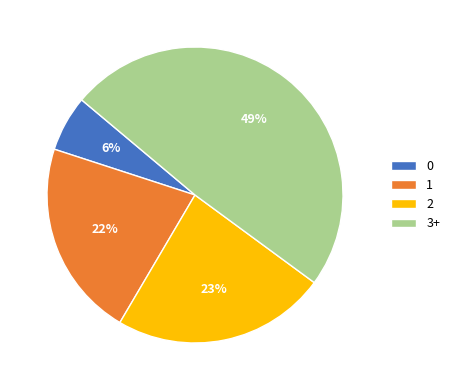

Is there any slice that represents more than half of the pie?

No